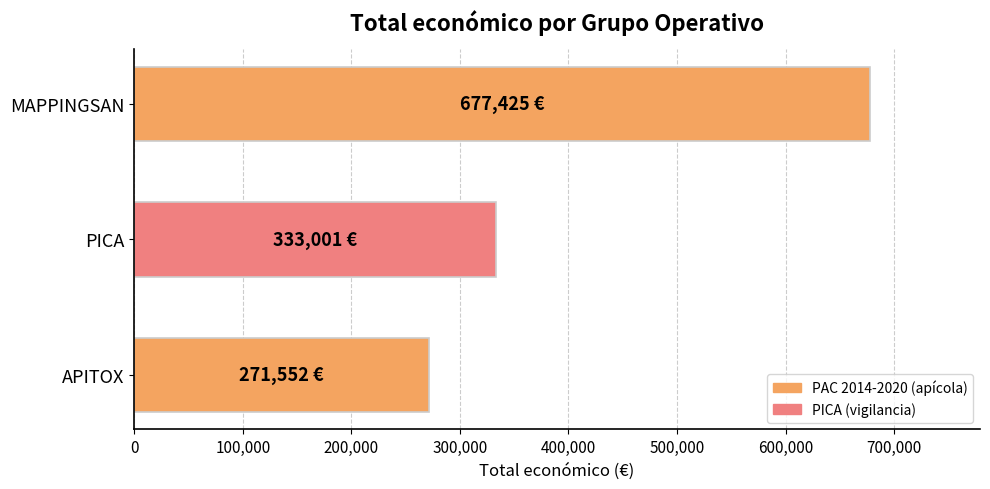

How many values are between 271552 and 677425?

3